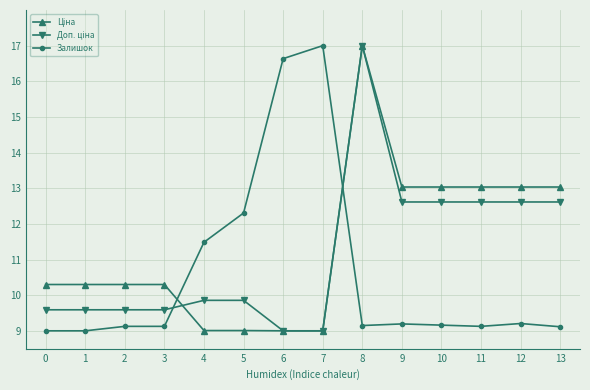

True or false: Залишок has more than 0 points higher than both neighbors.

True